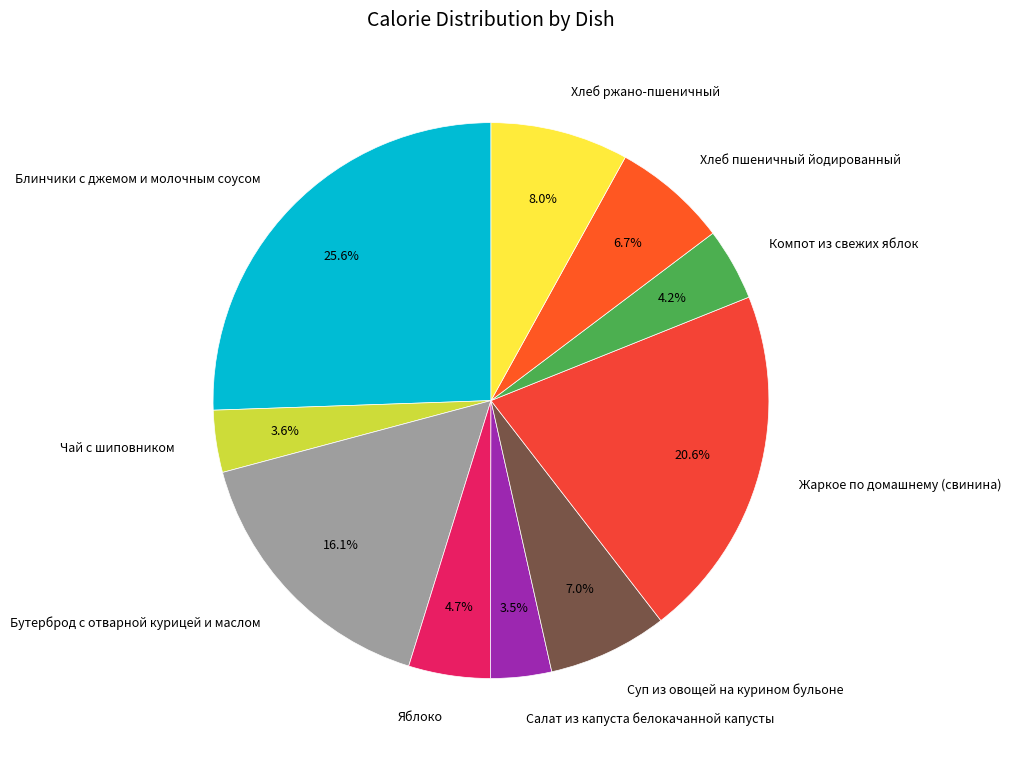

How many slices are in this pie chart?

10